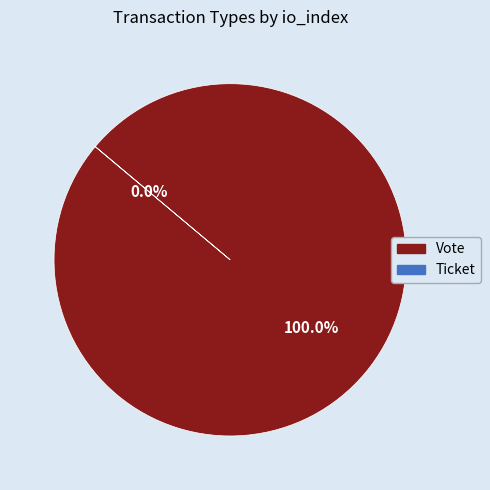

Is it true that Vote is 99% of the pie?

False